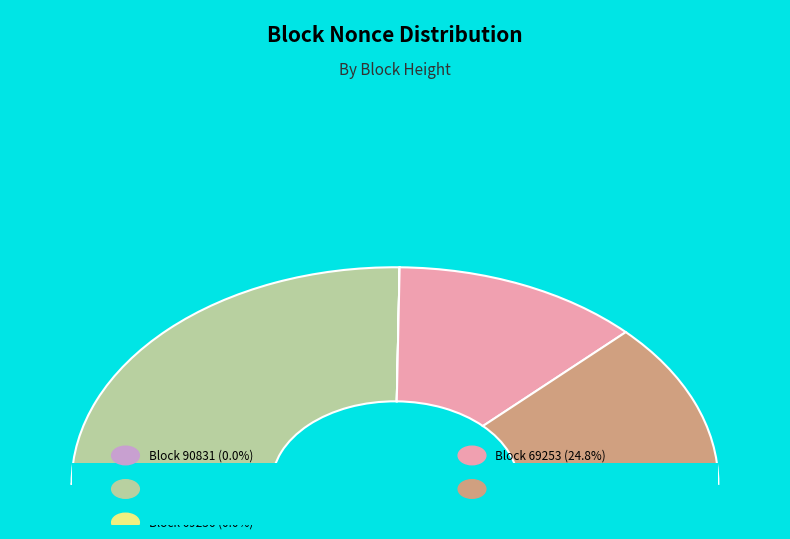

To the nearest percent, what is the difference between the largest and smallest slice percentages?

50%